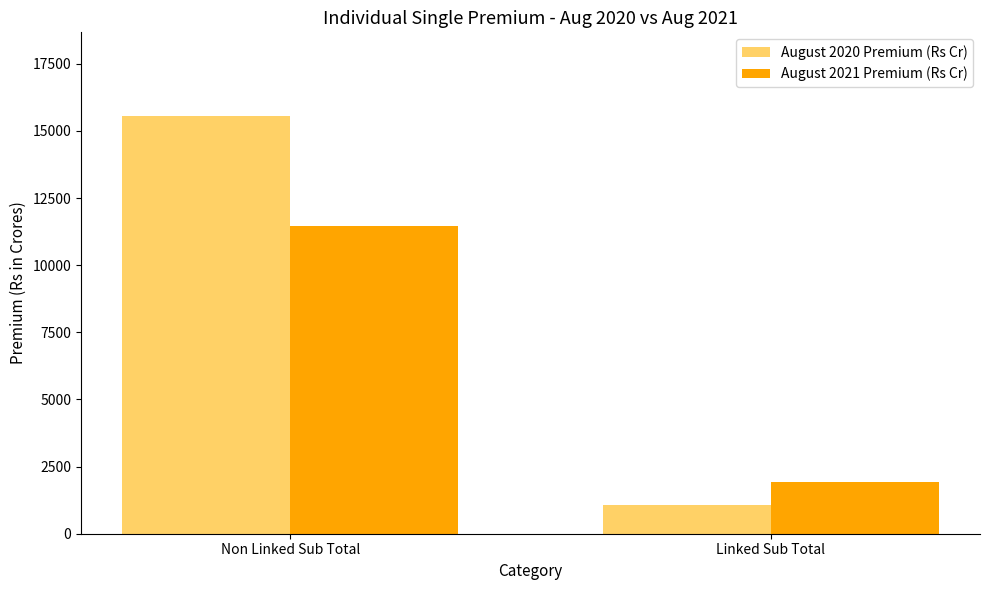

Reading right to left, extract all data points from this chart.

August 2020 Premium (Rs Cr): 1056.9	15562.4
August 2021 Premium (Rs Cr): 1931.7	11474.2